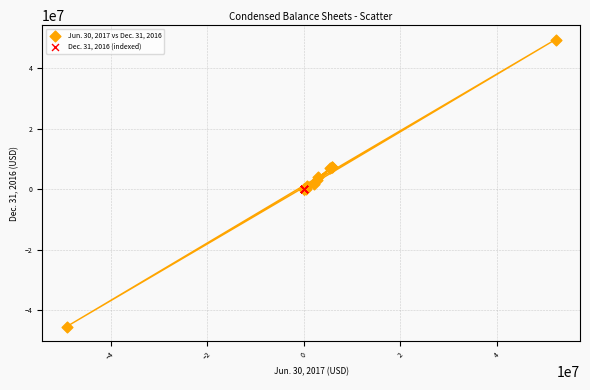

Which series has the widest spread of Y values?

Jun. 30, 2017 vs Dec. 31, 2016